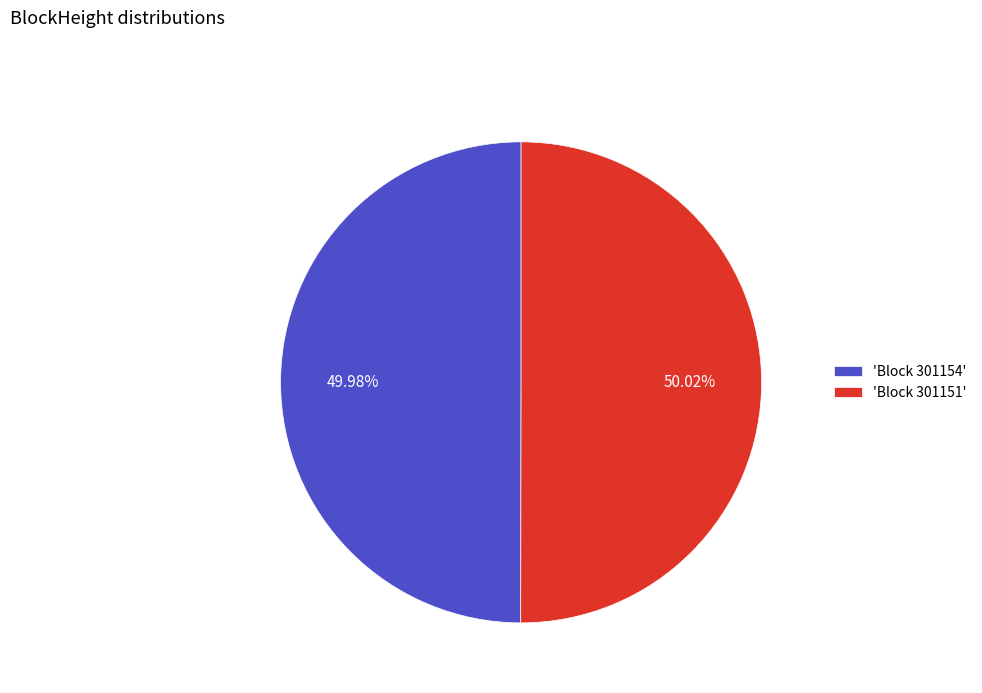

Is there any slice that represents more than half of the pie?

Yes